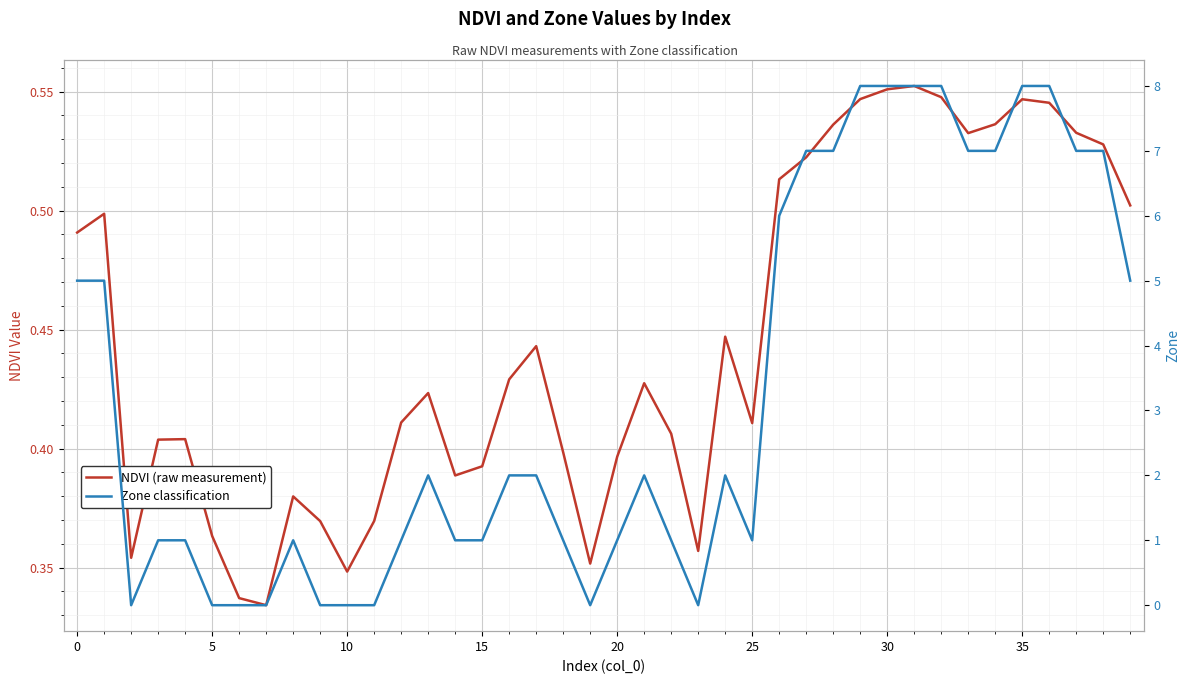

What is the value of the NDVI (raw measurement) point at the 18th from the left?

0.4